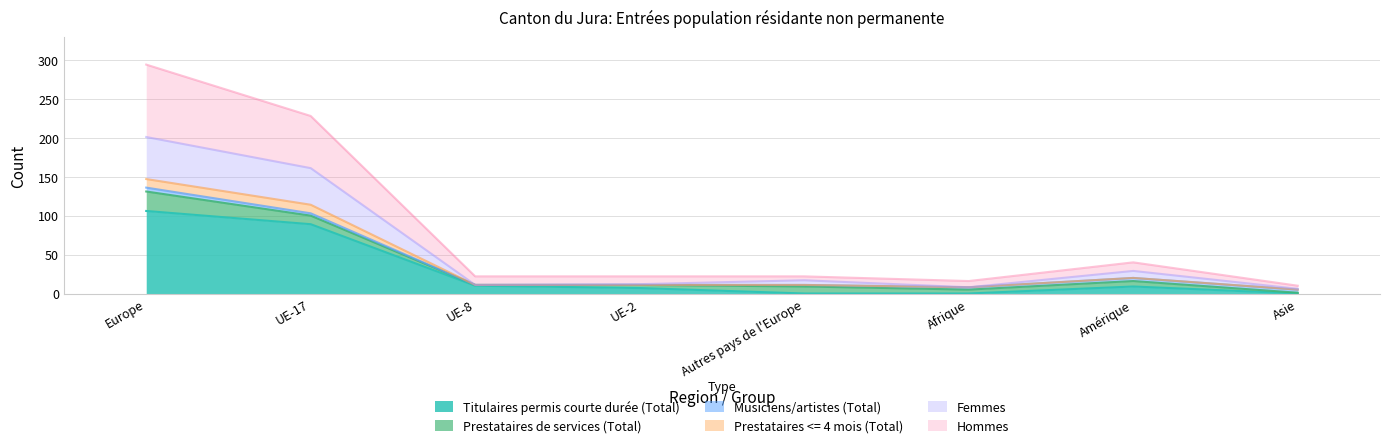

Is the value of Hommes at UE-2 greater than the value of Prestataires <= 4 mois (Total) at Afrique?

Yes